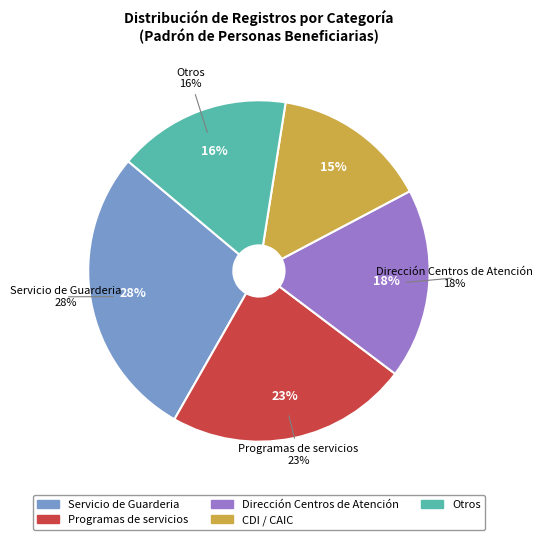

How many slices are in this pie chart?

5